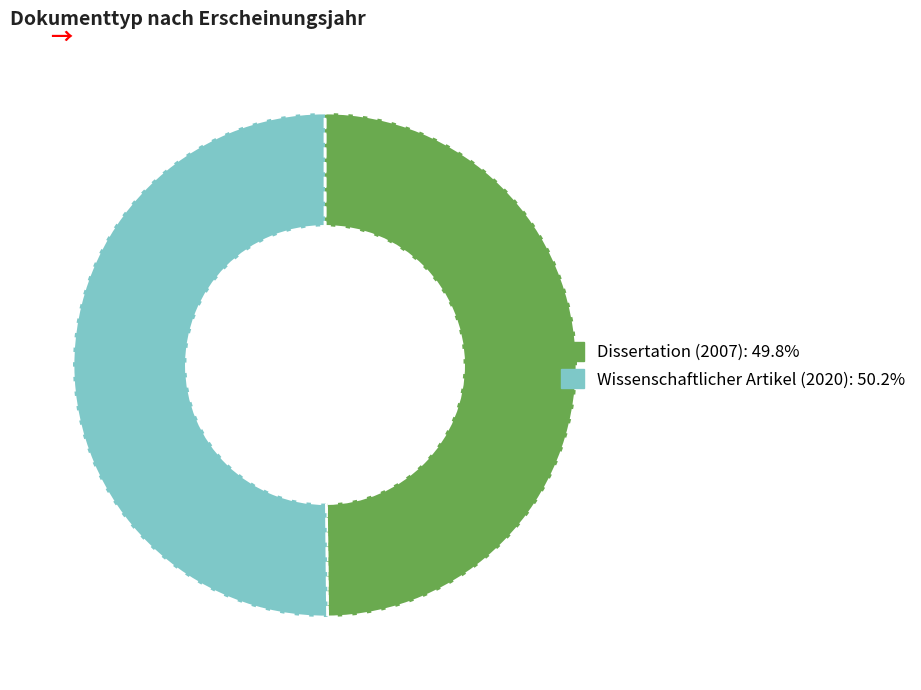

The Dissertation (2007) slice represents 50% of the pie. True or false?

True